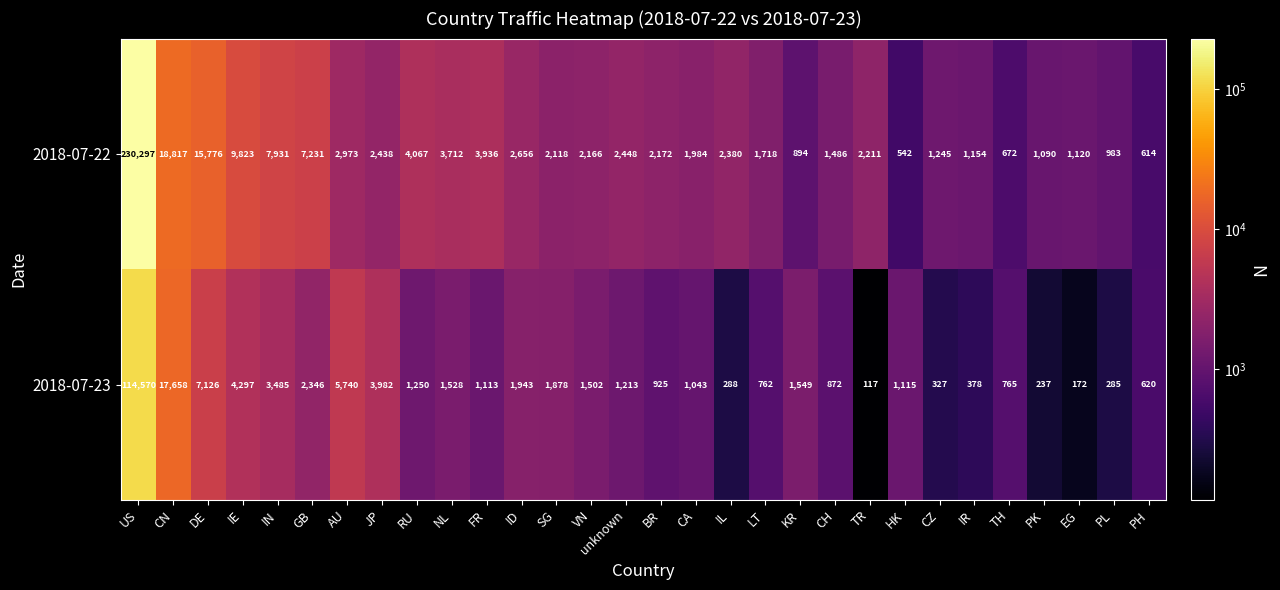

What is the average value of the 2018-07-22 series?

11222